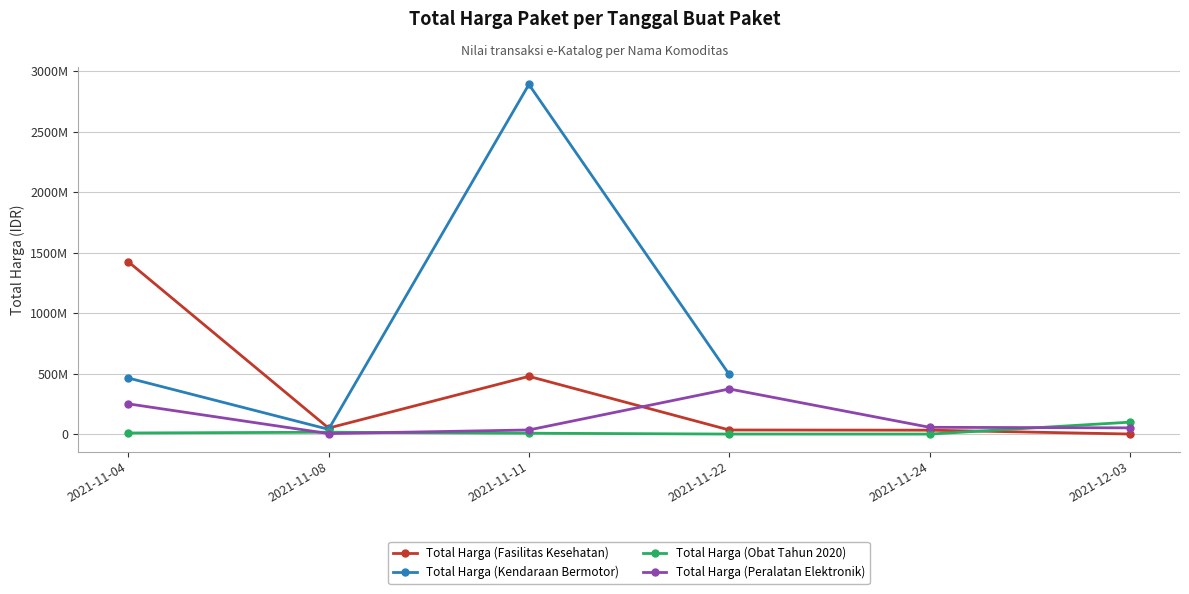

At which category is the sum across all series the highest?

2021-11-11